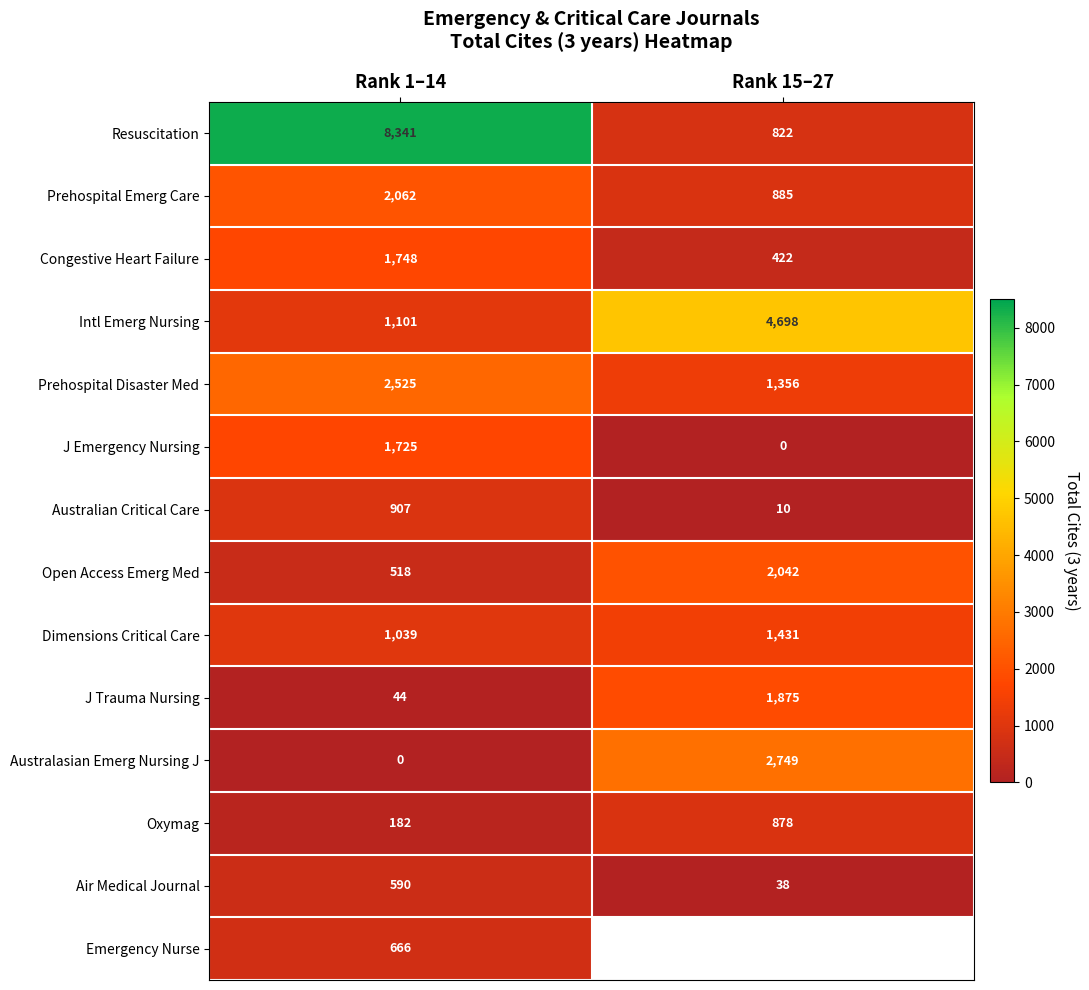

What is the spread (max minus min) of values at Rank 1–14?

8341